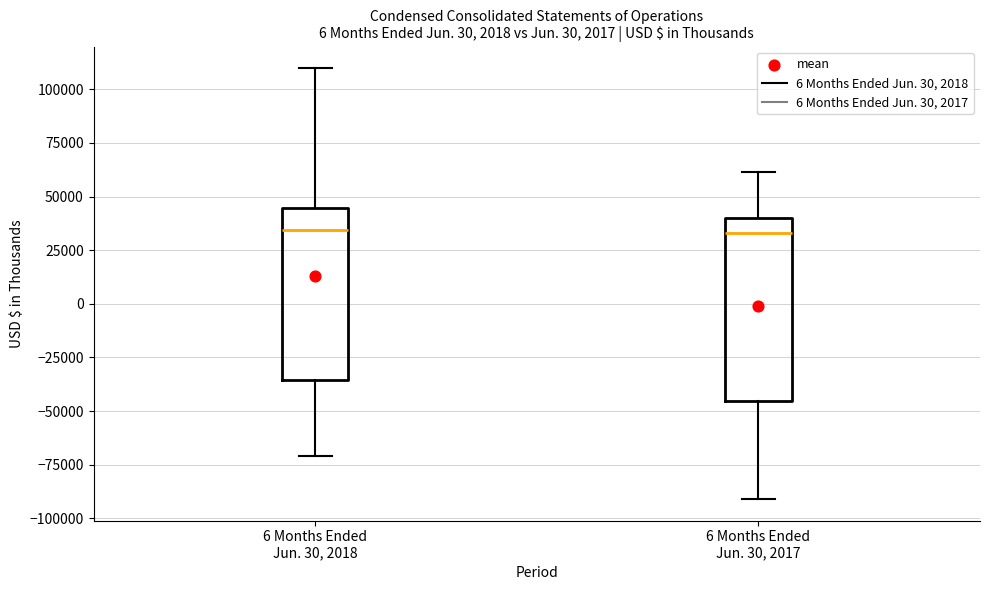

Which box is the tallest, from its lower edge to its upper edge?

6 Months Ended Jun. 30, 2017